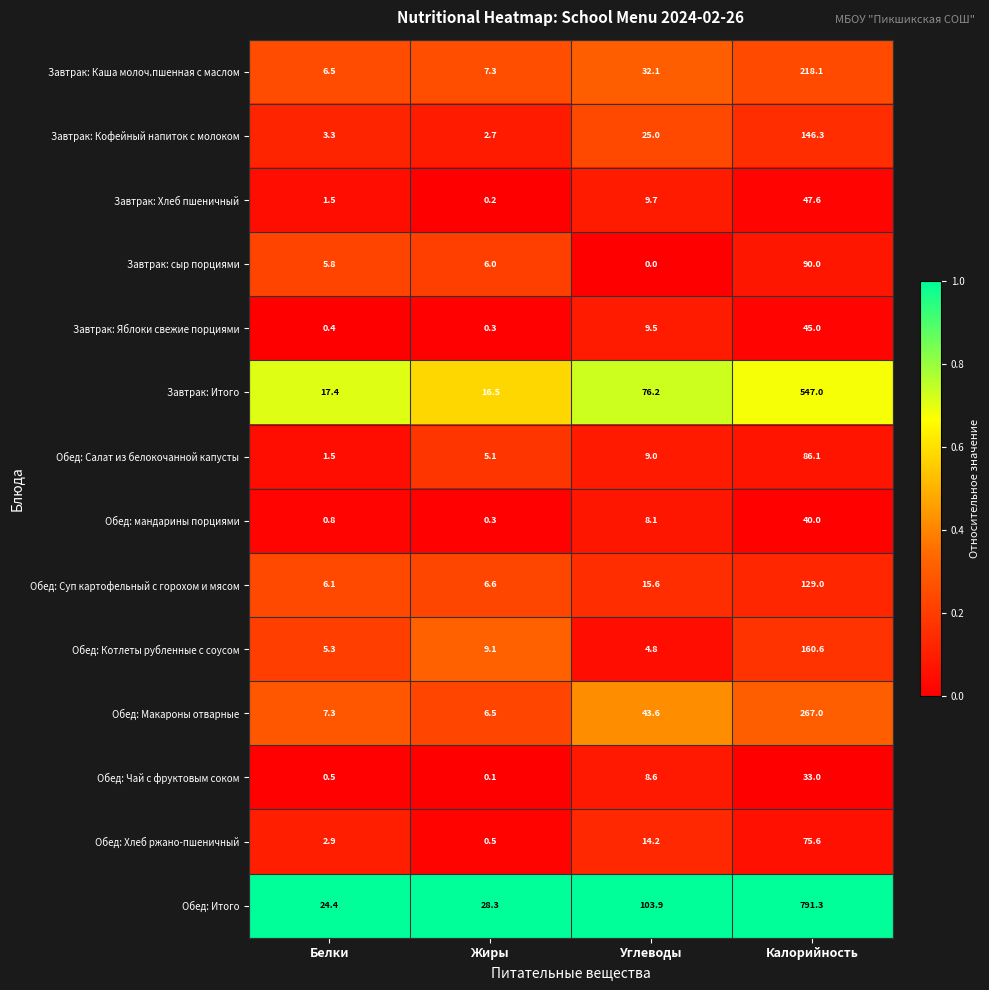

What is the sum of all Обед: Котлеты рубленные с соусом values?

179.8